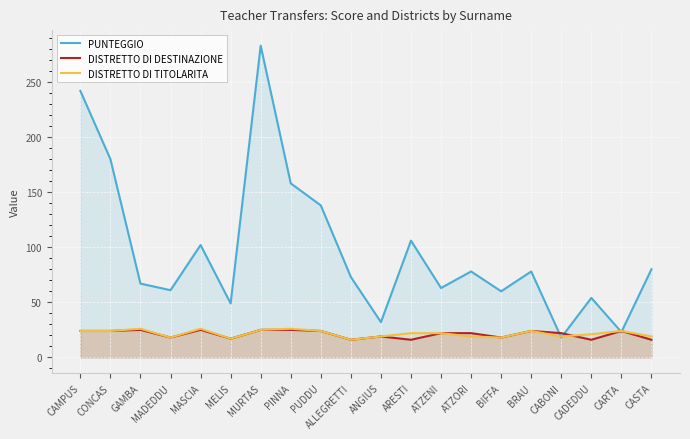

What is the difference between the DISTRETTO DI TITOLARITA values at MELIS and CARTA?

7